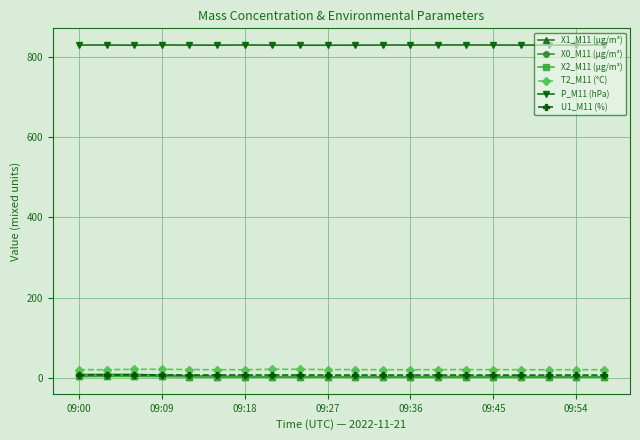

What is the maximum value shown in the chart?

829.4